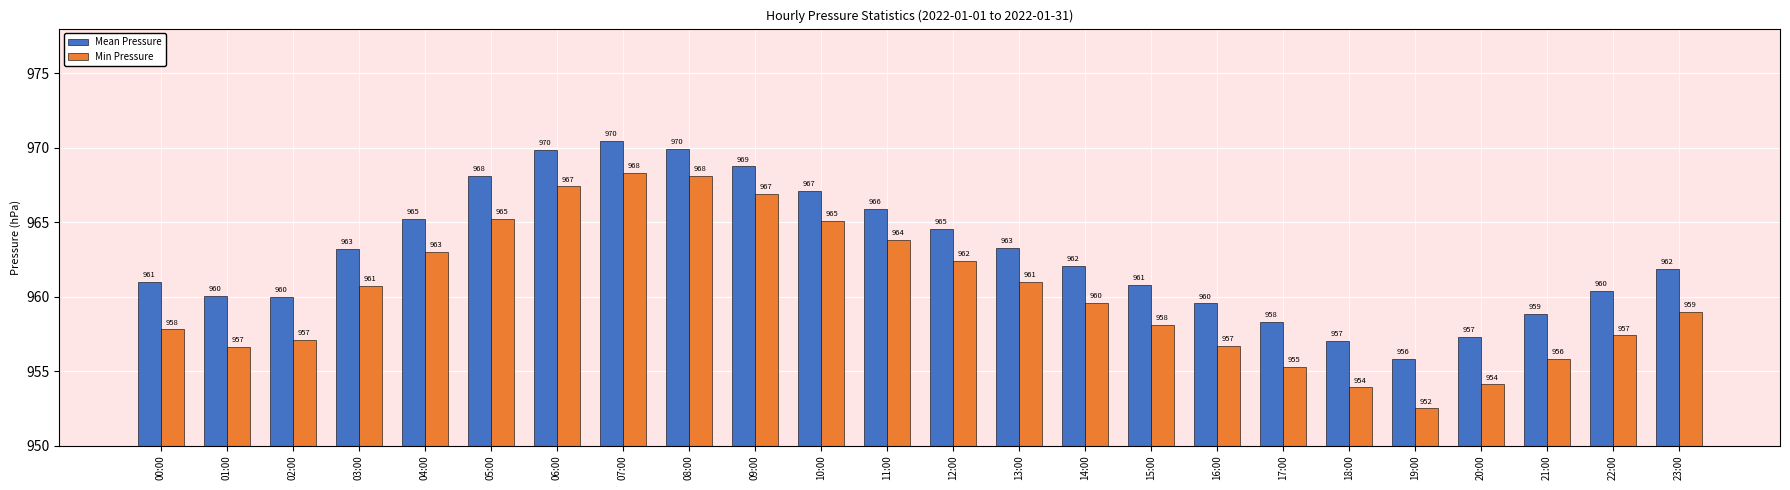

List the series in order of their peak value, lowest first.

Min Pressure, Mean Pressure